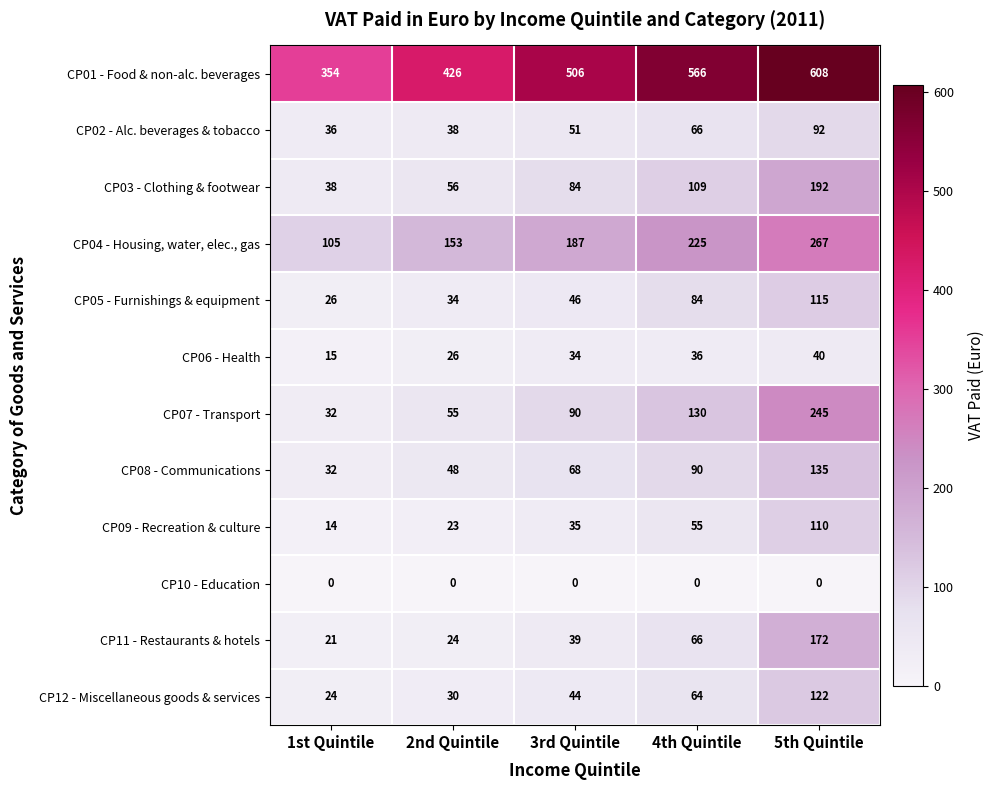

What value does the CP07 - Transport series have at 3rd Quintile?

90